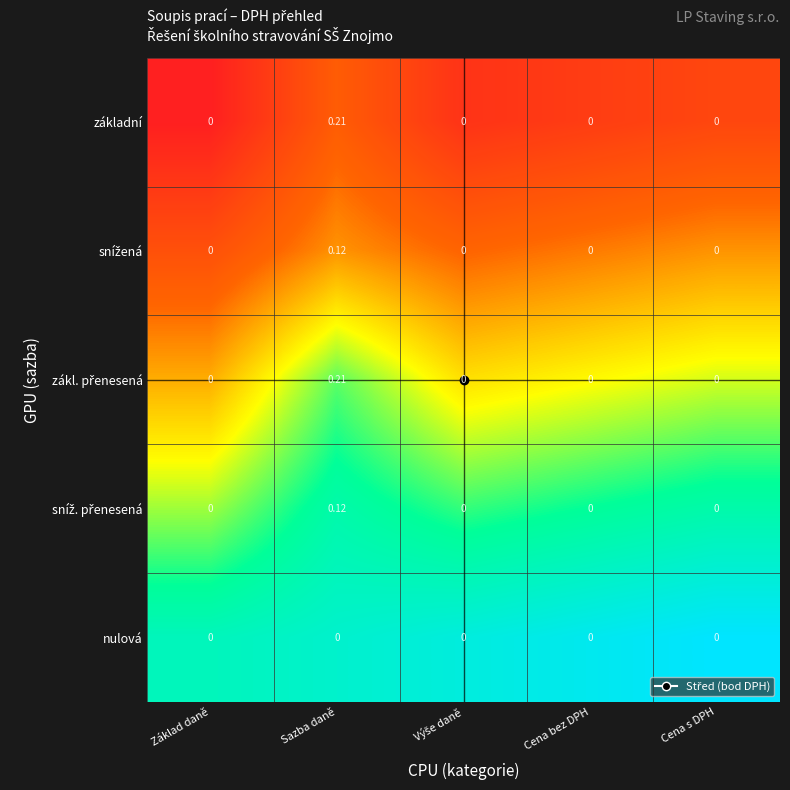

Which label corresponds to the largest value in the chart?

Sazba daně